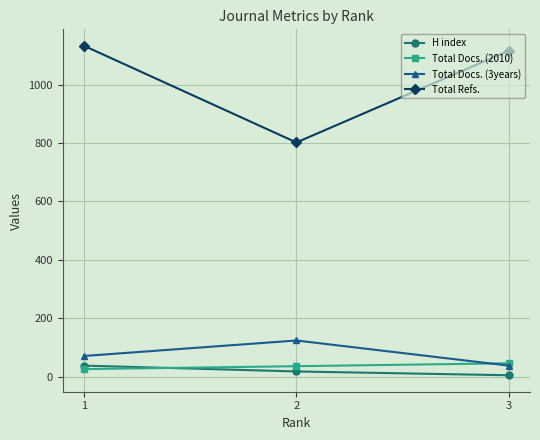

What are all the series names shown in the legend?

H index, Total Docs. (2010), Total Docs. (3years), Total Refs.